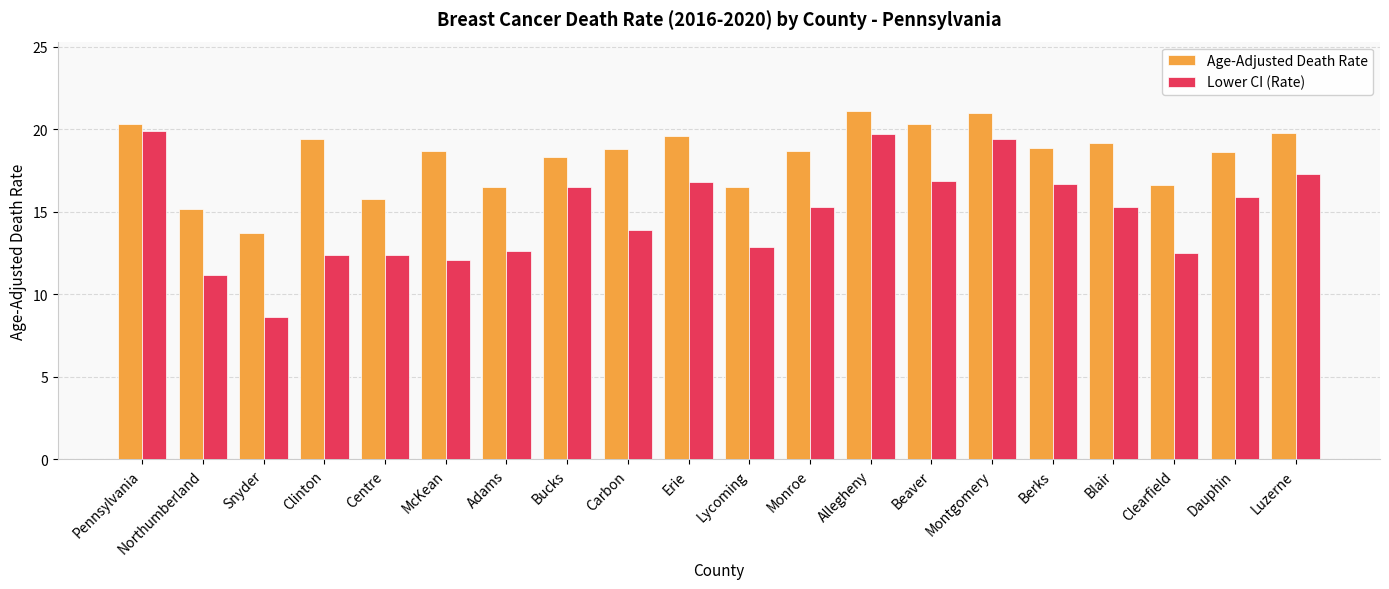

What is the average value of the Lower CI (Rate) series?

14.9